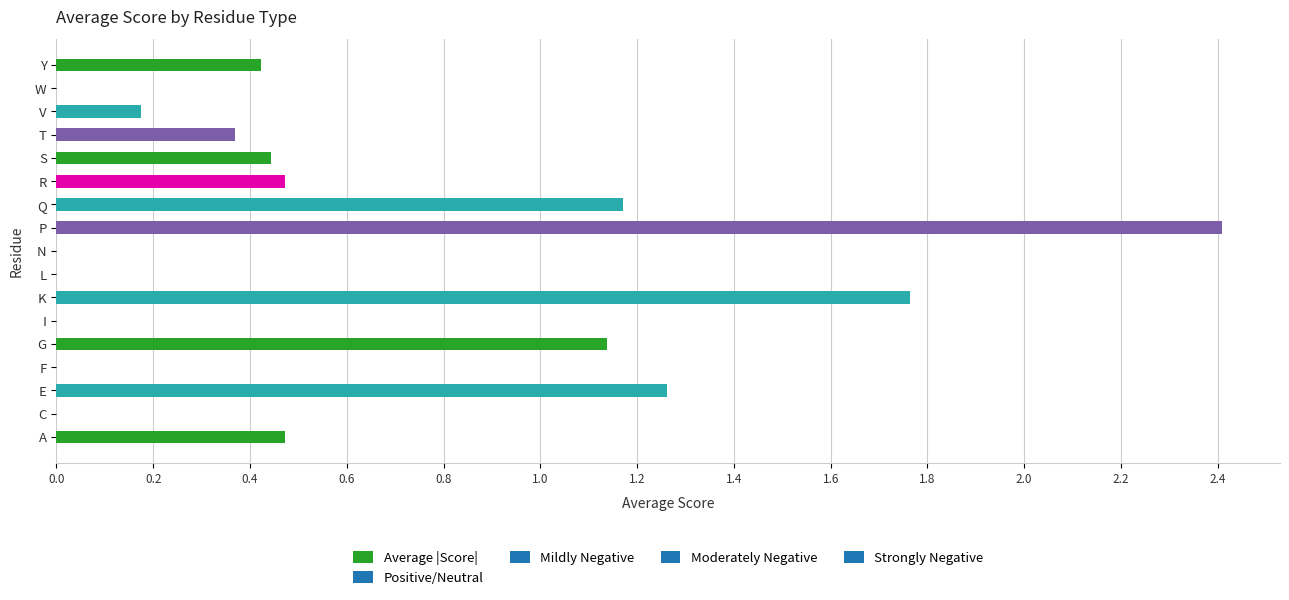

How many distinct data groups are displayed?

1